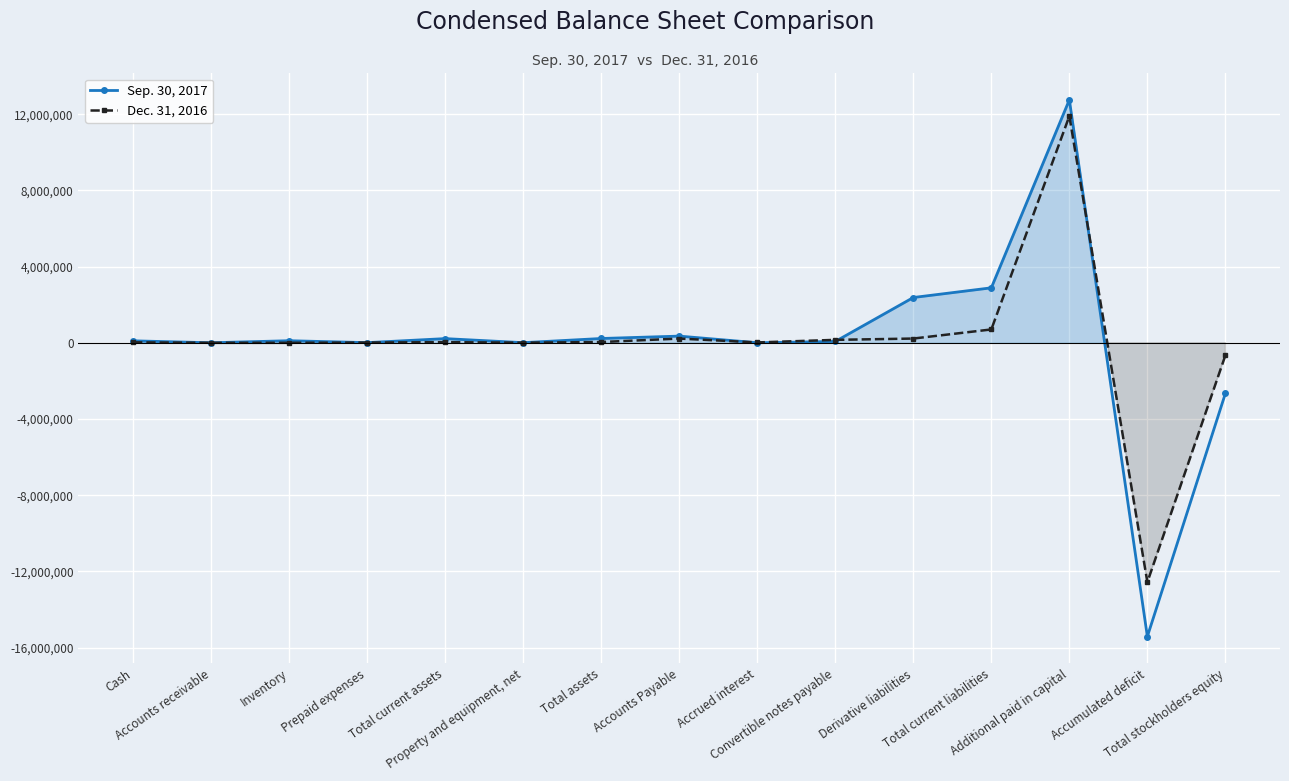

At which label is Dec. 31, 2016 closest to -332875?

Total stockholders equity